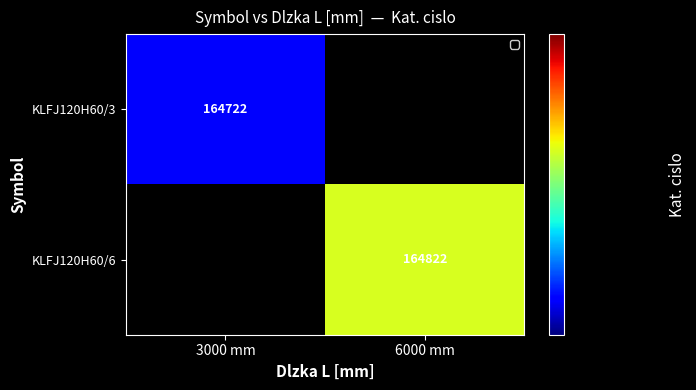

The KLFJ120H60/3 series shows 242376 at 3000 mm. True or false?

False